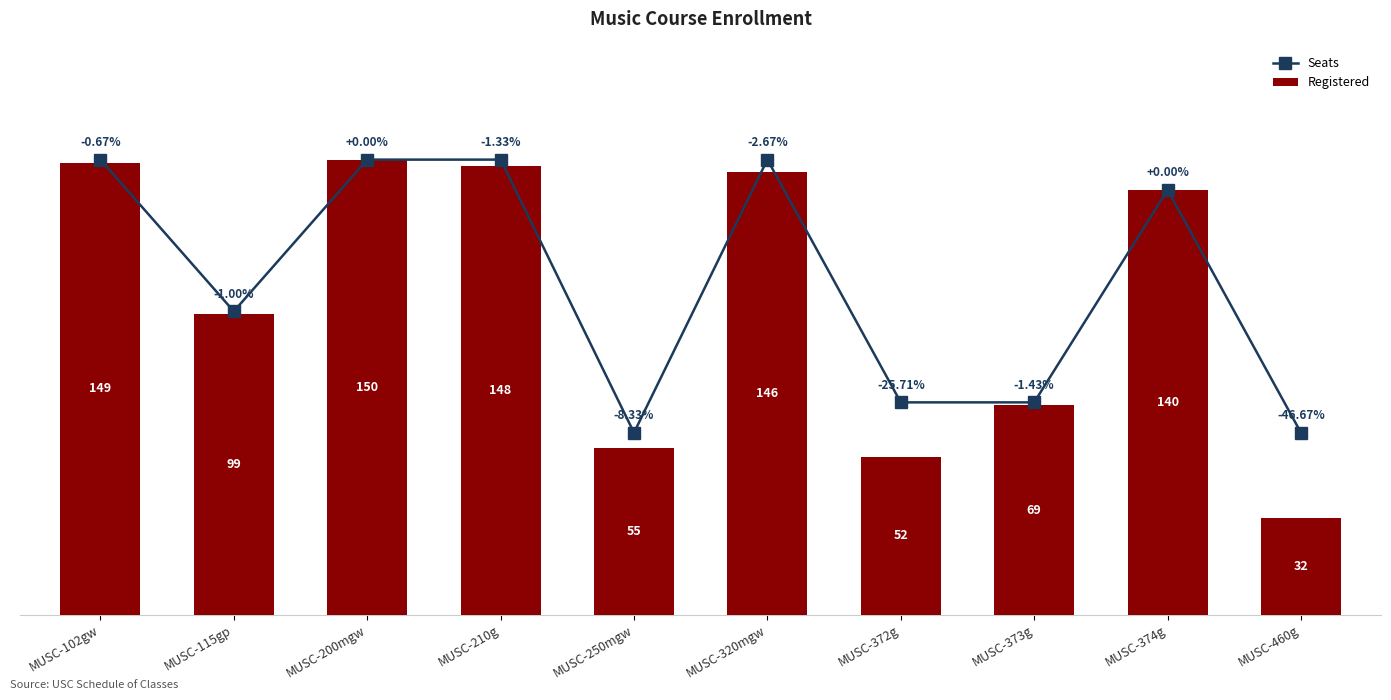

Which series has the largest range (max minus min)?

Registered